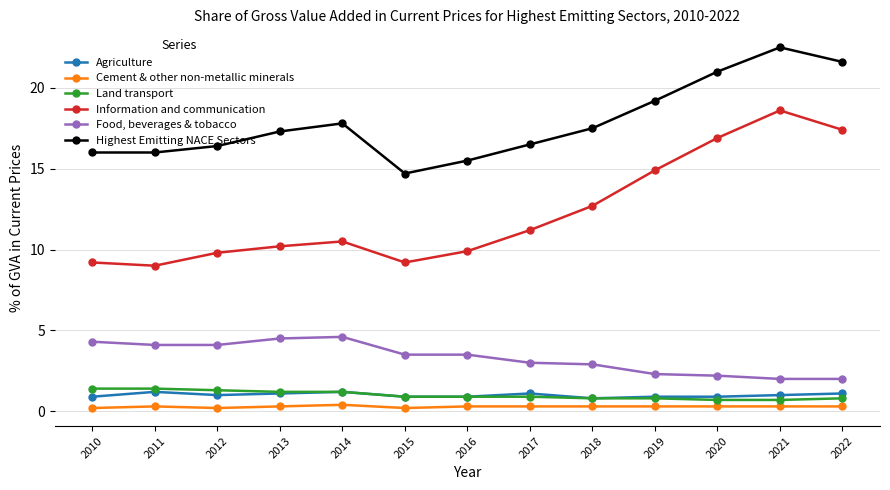

What are all the series names shown in the legend?

Agriculture, Cement & other non-metallic minerals, Land transport, Information and communication, Food, beverages & tobacco, Highest Emitting NACE Sectors